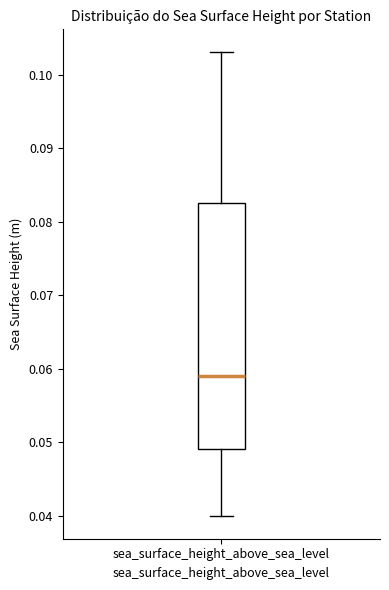

Where does the median line of the box for sea_surface_height_above_sea_level sit on the y-axis? The values are not printed on the chart, so give them approximately, as read against the axis.

0.059